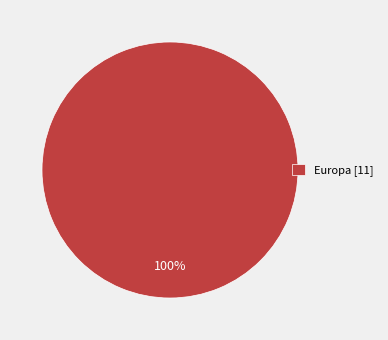

Rank the categories by value from highest to lowest.

Europa [11]